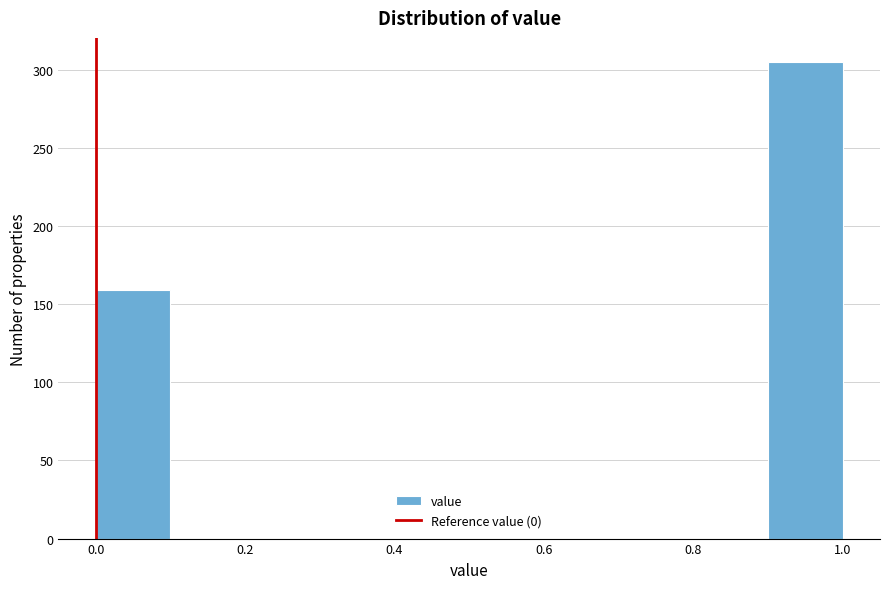

What is the height of the bar covering 0.0 to 0.1 on the x-axis? The values are not printed on the chart, so give them approximately, as read against the axis.

160